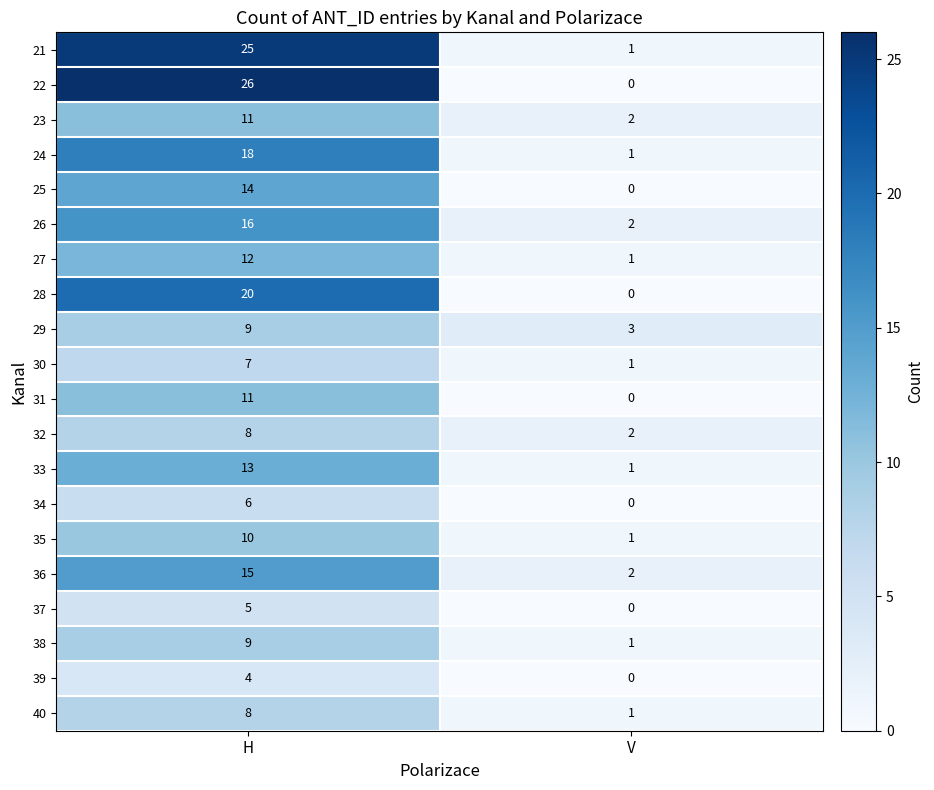

At how many categories does at least one series exceed 1?

2